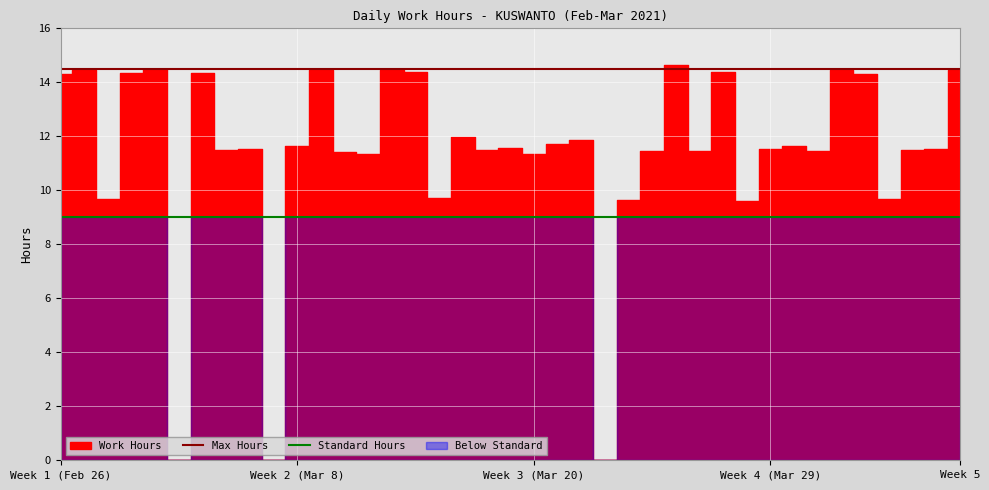

The Max Hours series shows 10.0 at 6. True or false?

False